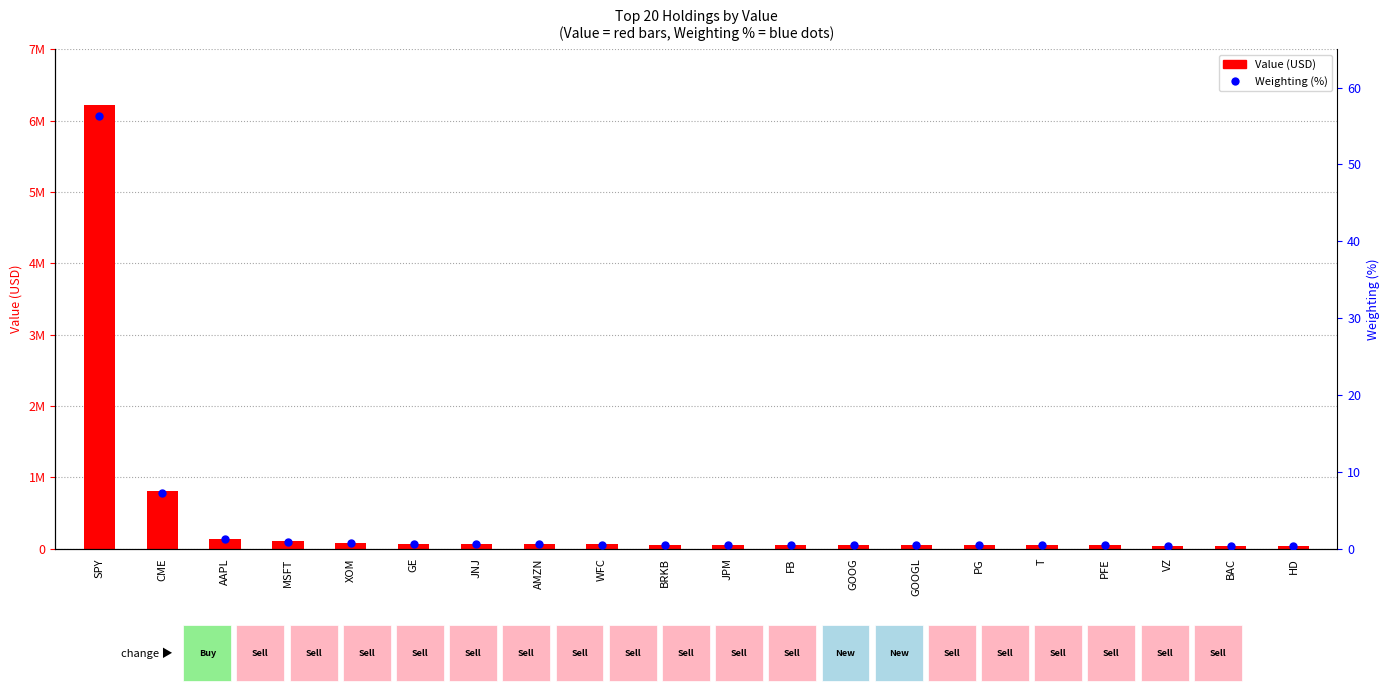

What are all the series names shown in the legend?

Value, Weighting (%)